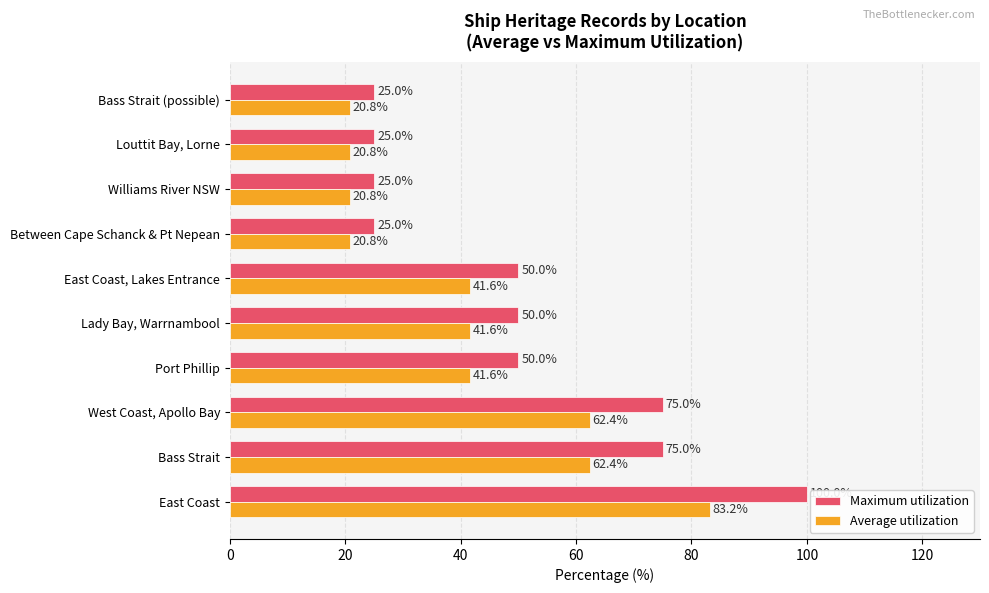

The Maximum utilization series shows 20.8 at Port Phillip. True or false?

False